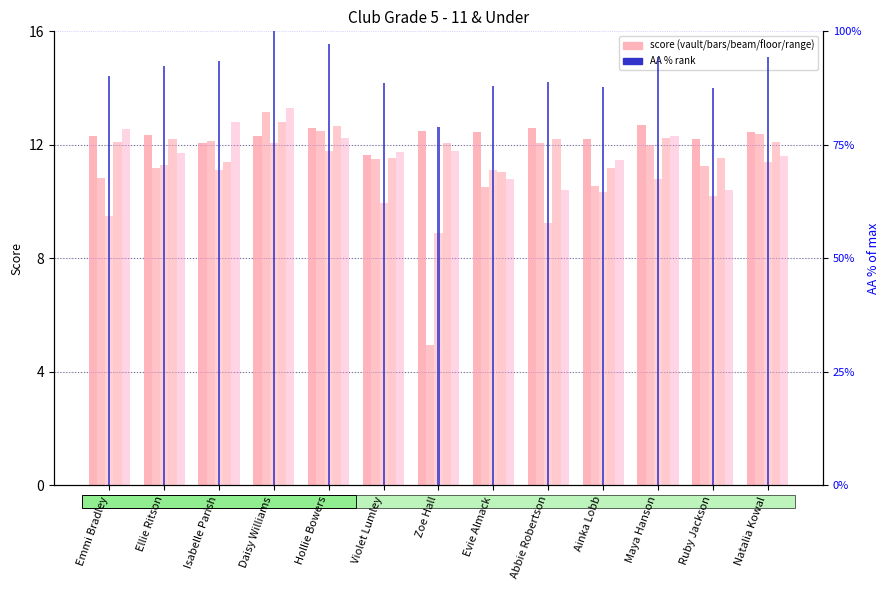

At how many categories does at least one series exceed 45?

13